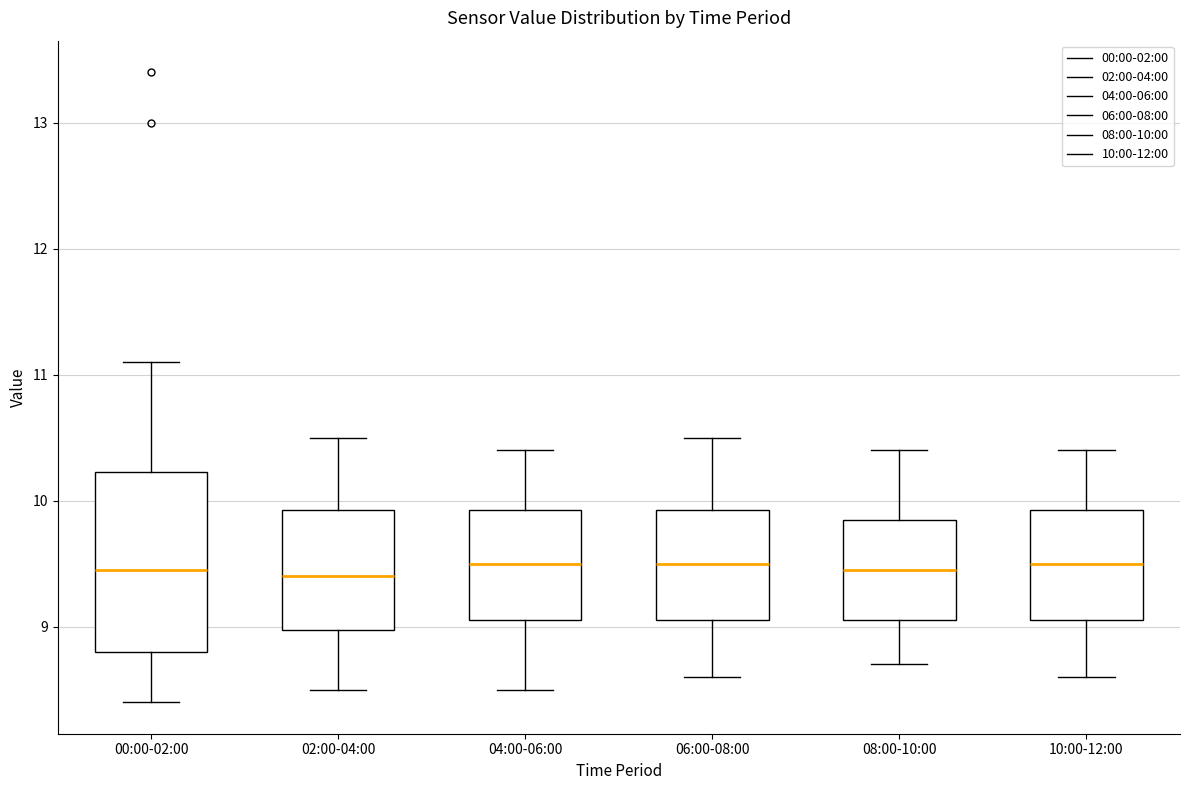

Comparing the boxes themselves (not the whiskers), which one is the tallest?

00:00-02:00